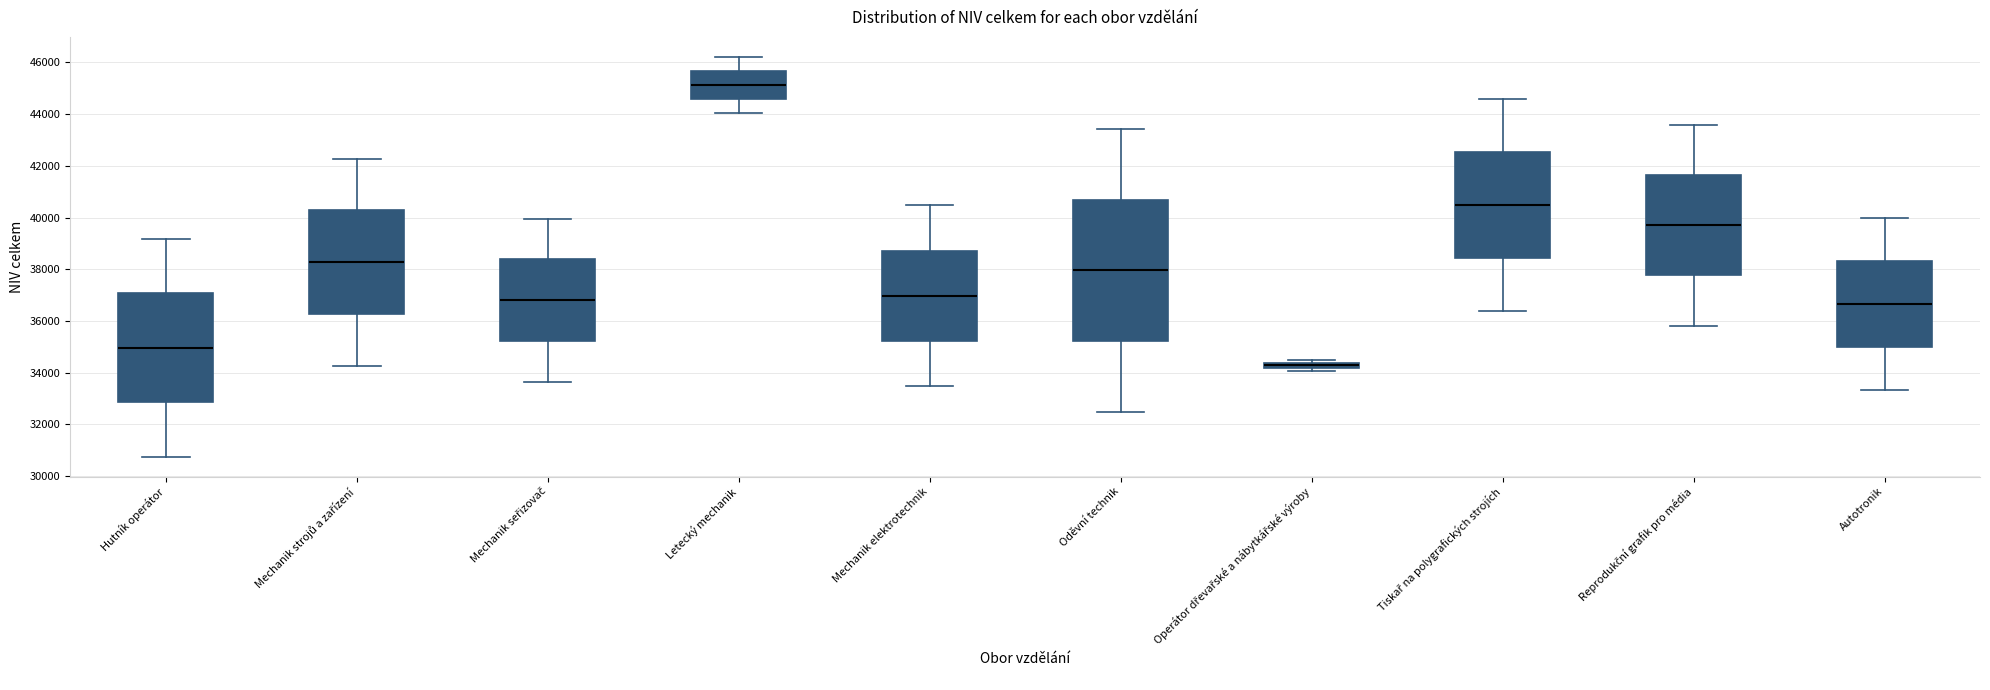

Where is the lower edge of the box for Mechanik seřizovač on the y-axis? The values are not printed on the chart, so give them approximately, as read against the axis.

35200